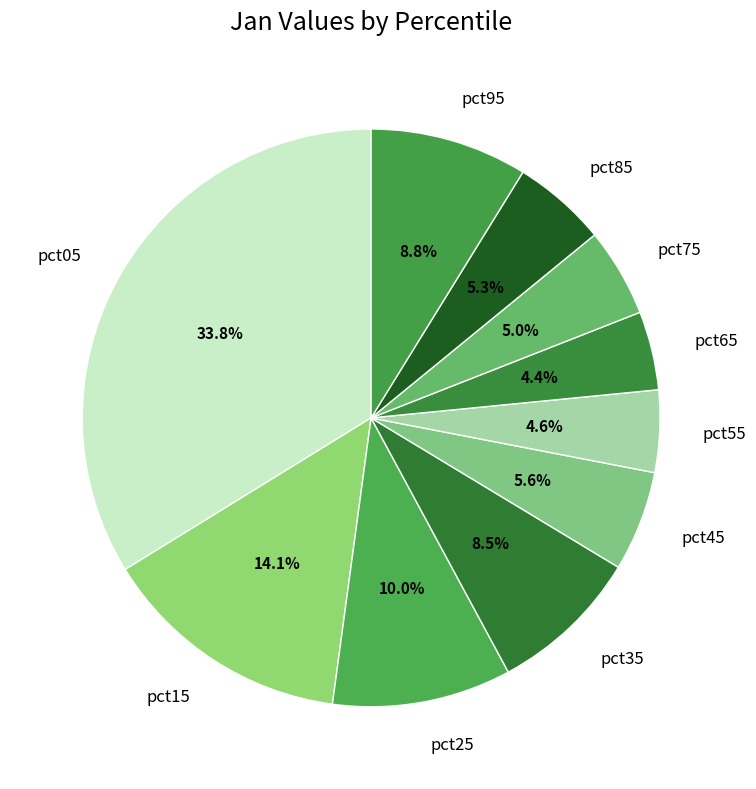

To the nearest percent, what is the average slice percentage?

10%